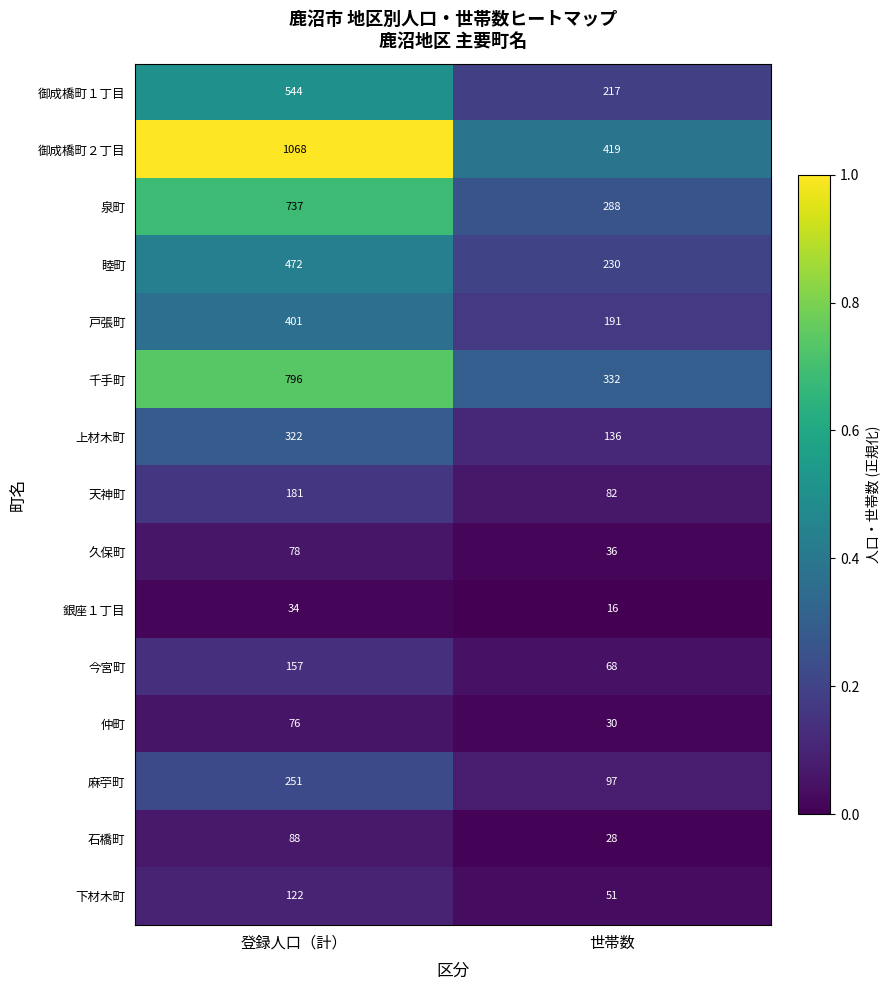

Which series changed the most between 登録人口（計） and 世帯数?

御成橋町２丁目